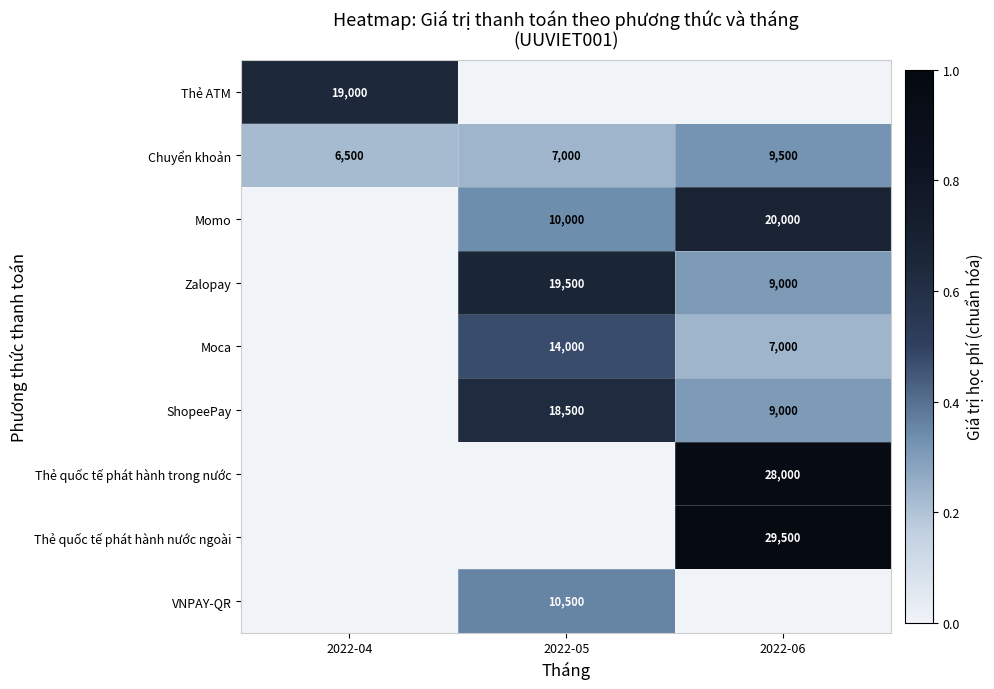

Is it true that Zalopay equals 5598 at 2022-06?

False